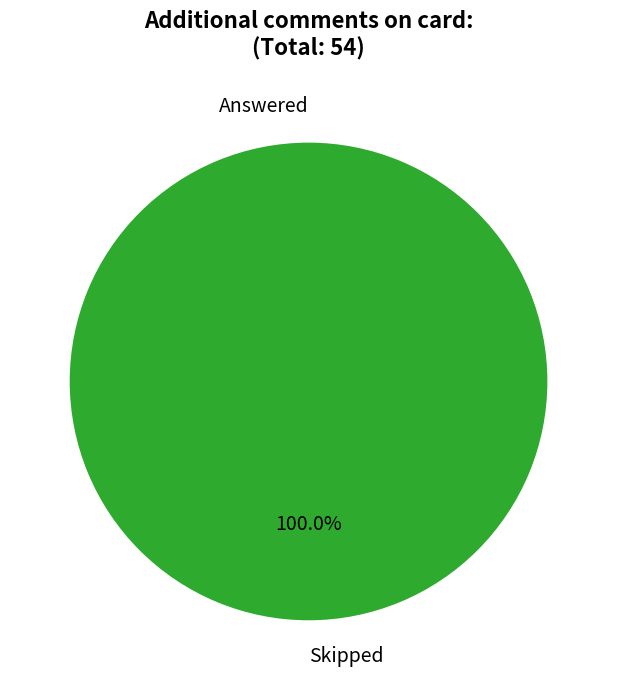

Between Skipped and Answered, which is larger?

Skipped